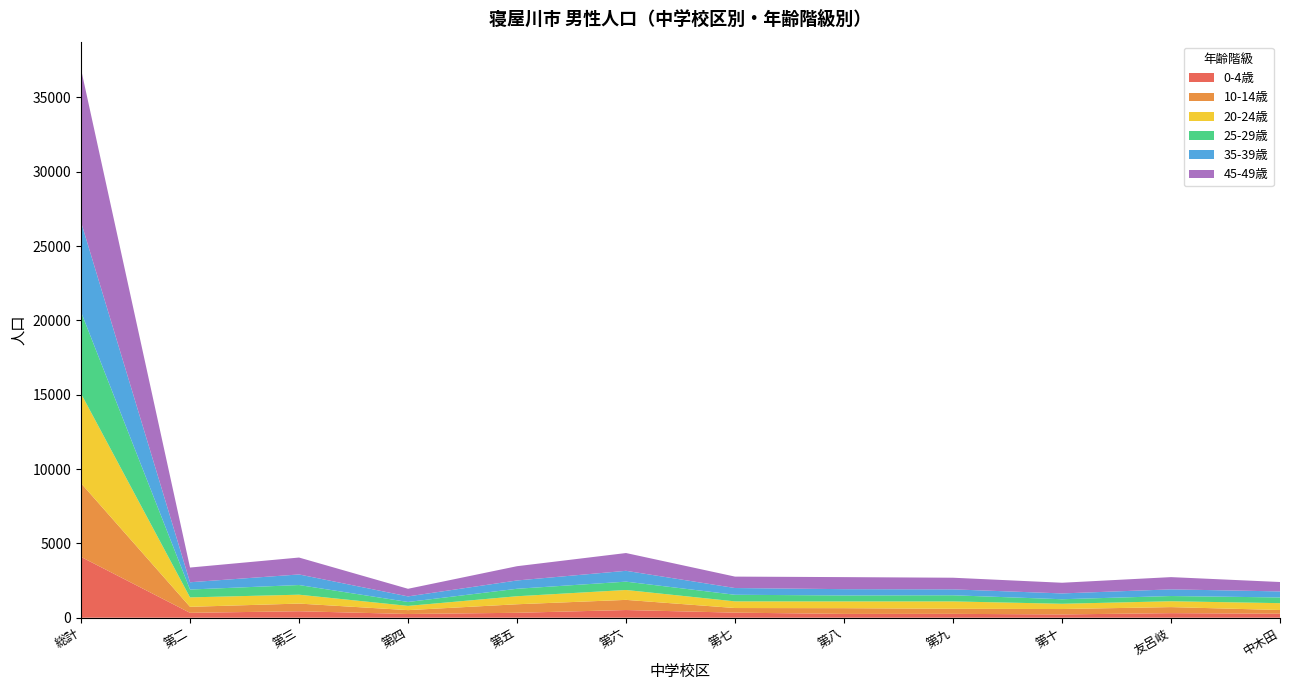

Reading right to left, list all the values displayed in this chart.

0-4歳: 267	307	221	260	256	341	517	331	251	435	329	4091
10-14歳: 251	407	363	341	385	311	683	574	259	516	404	4955
20-24歳: 461	394	354	496	455	447	665	540	285	598	635	6028
25-29歳: 384	351	305	413	402	444	561	502	264	650	528	5492
35-39歳: 406	448	391	398	423	454	729	559	375	712	489	6054
45-49歳: 633	824	718	782	810	768	1196	959	512	1137	990	10285